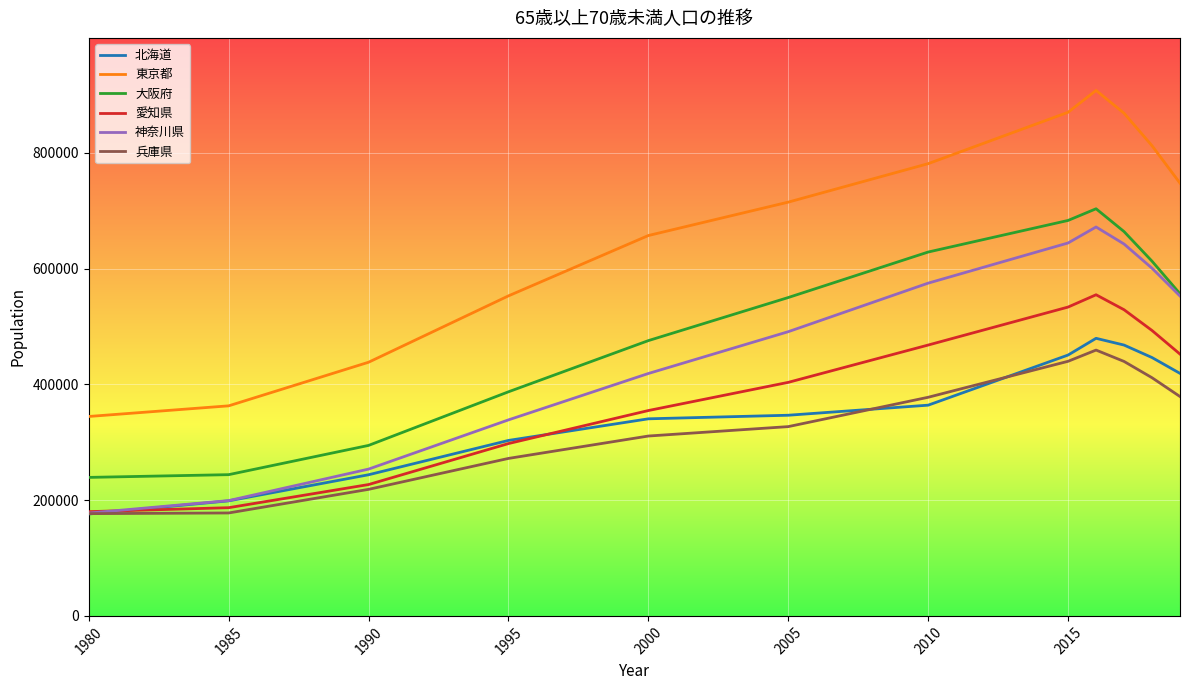

Which series has the largest total across all categories?

東京都